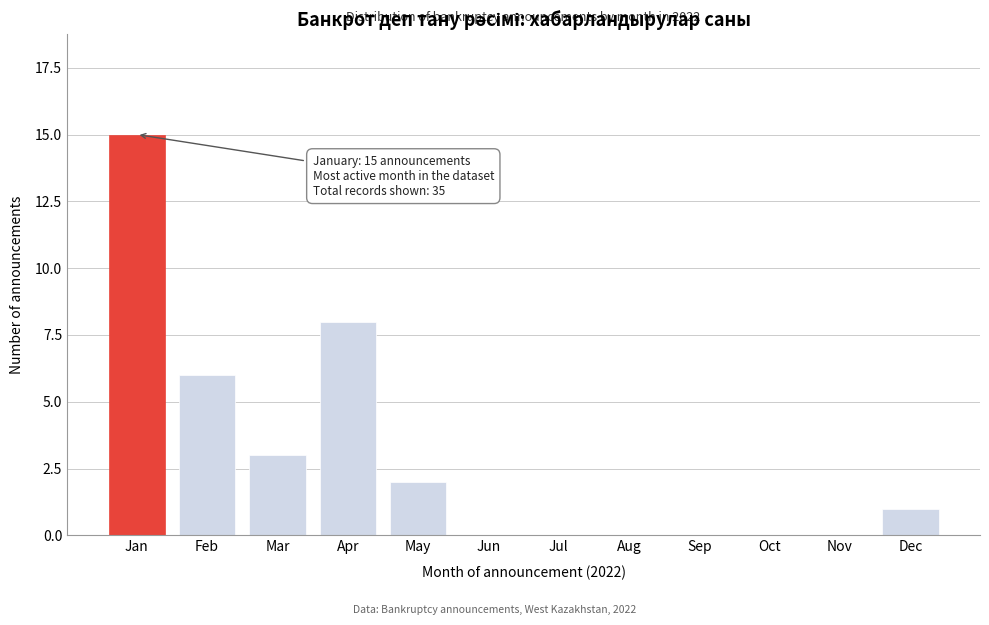

Reading left to right, what are all the values shown in this chart?

Jan=15	Feb=6	Mar=3	Apr=8	May=2	Jun=0	Jul=0	Aug=0	Sep=0	Oct=0	Nov=0	Dec=1